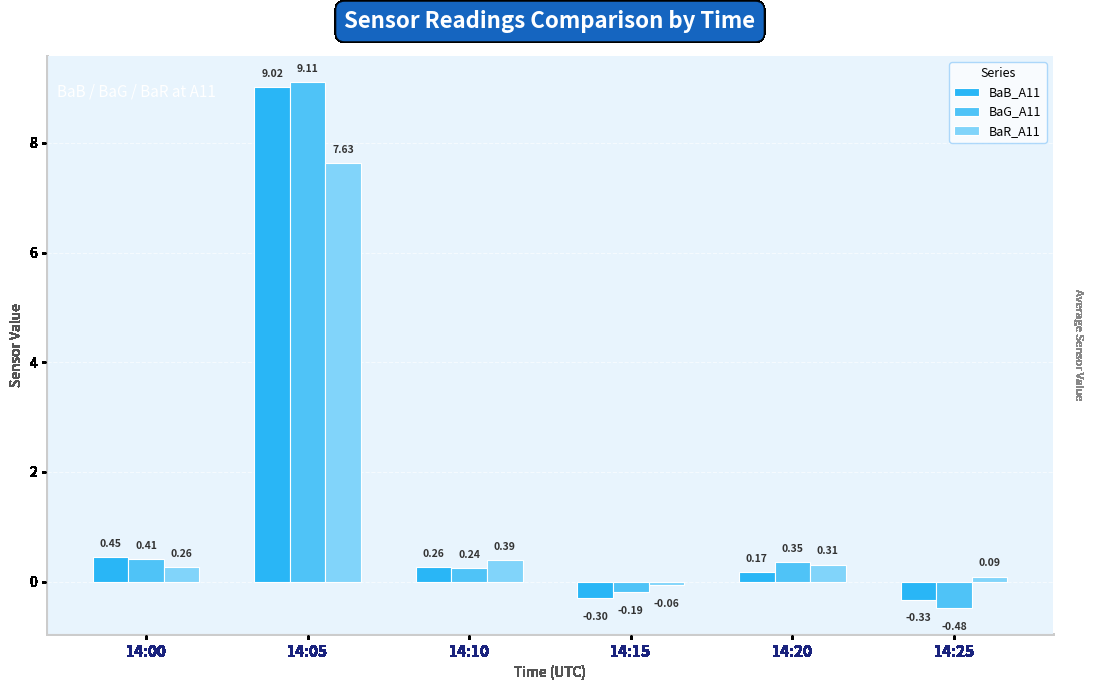

What is the average value of the BaR_A11 series?

1.4